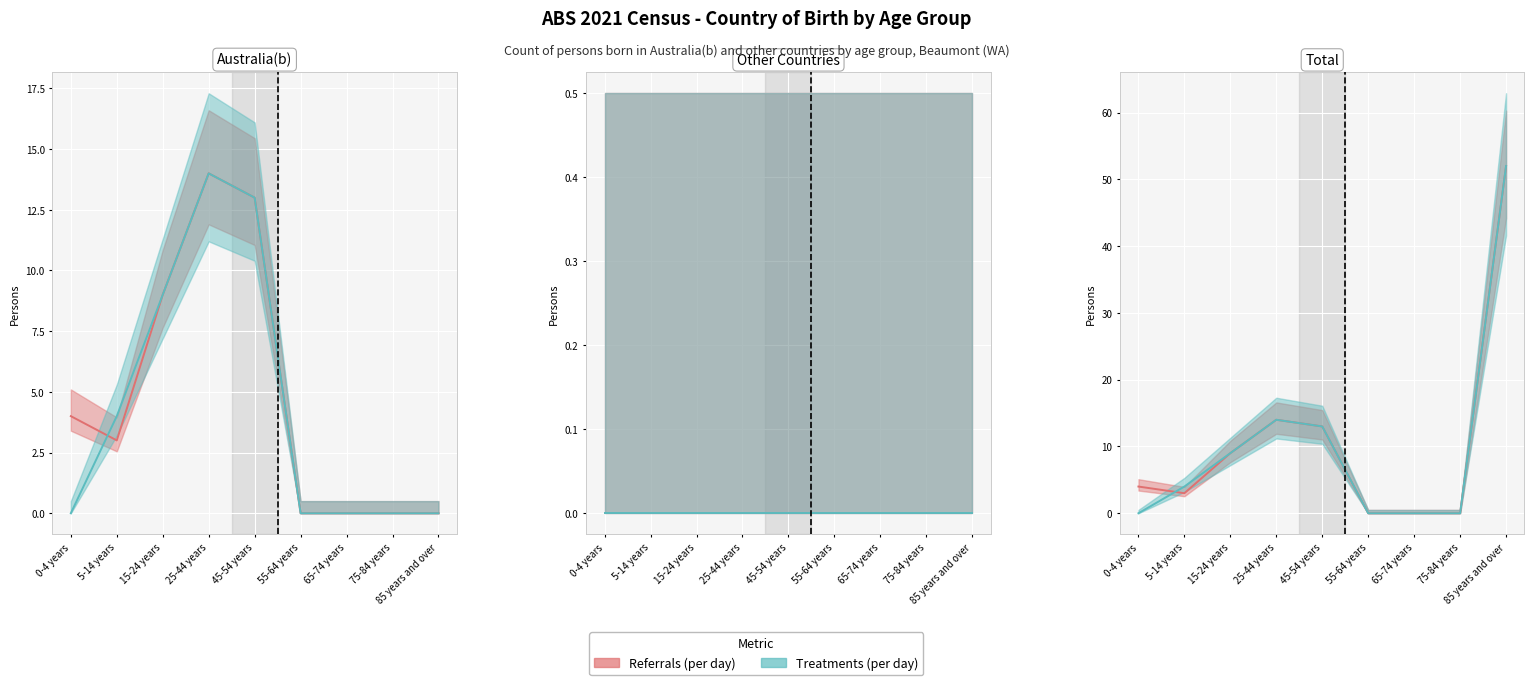

True or false: the data has more than 1 interior local peaks.

False